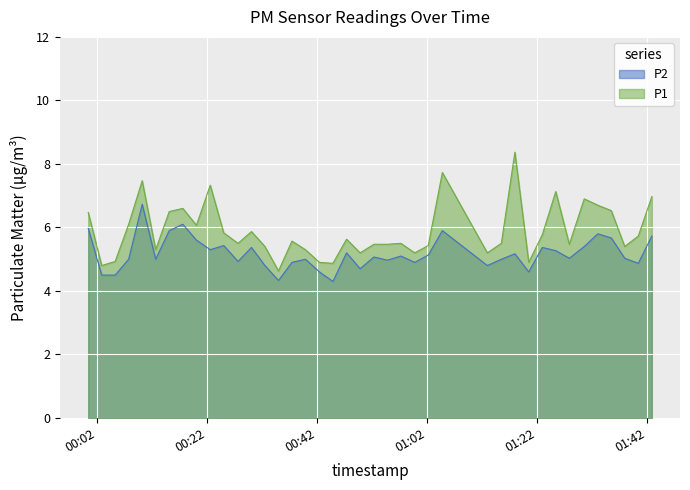

What is the maximum value shown in the chart?

8.4